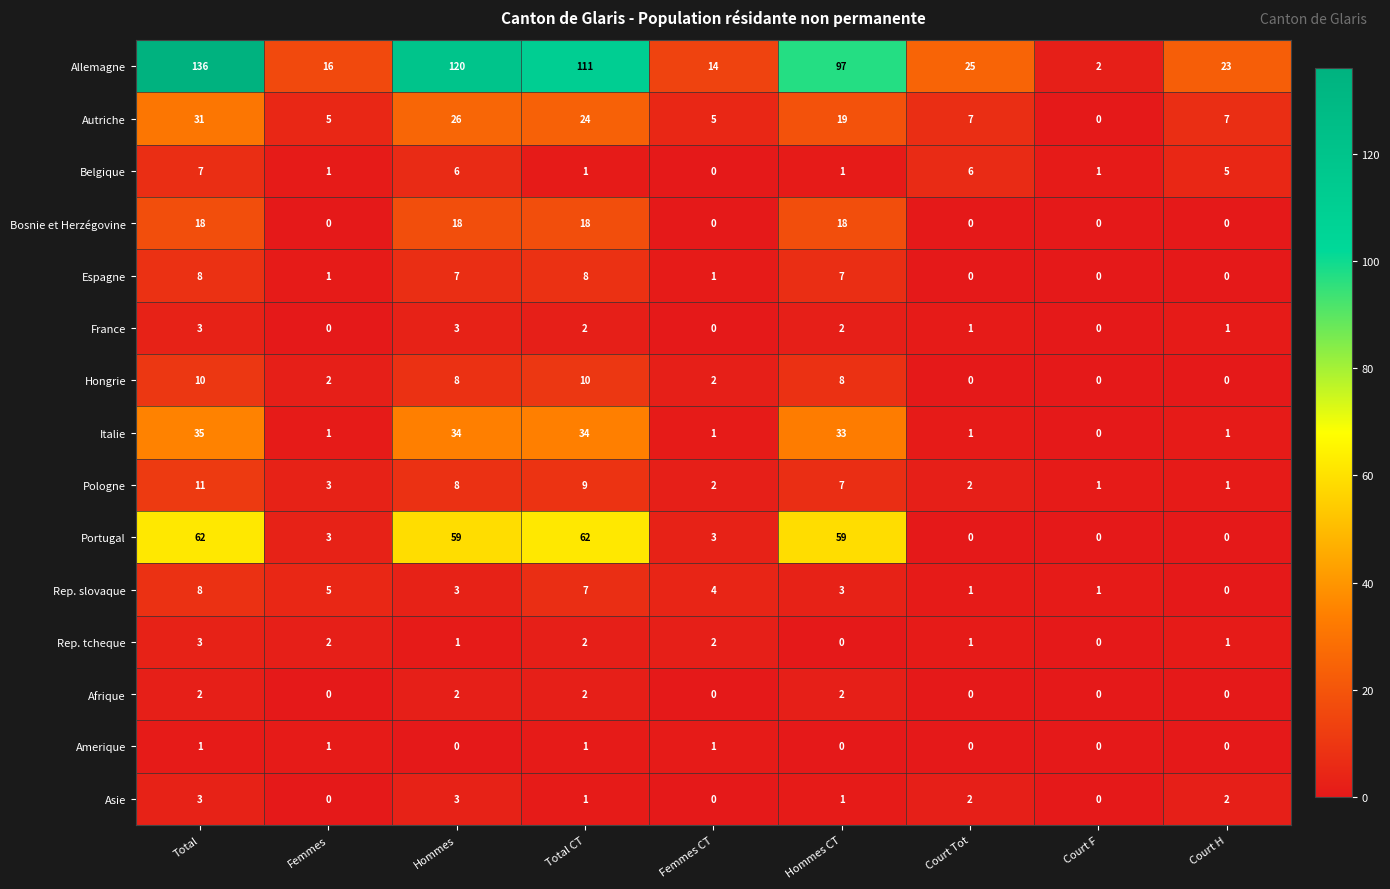

Which series changed the most between Total and Court F?

Allemagne